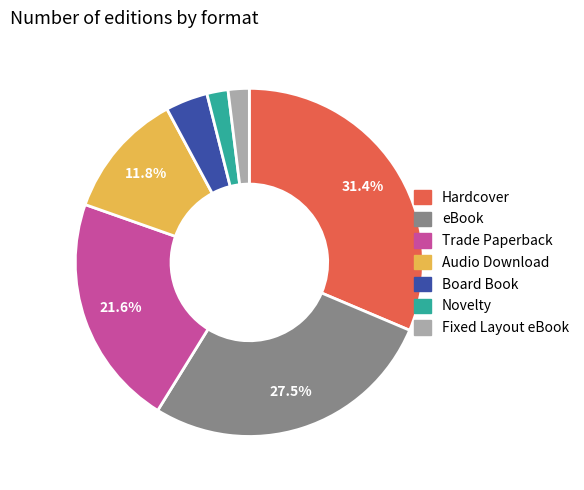

The Audio Download slice represents 12% of the pie. True or false?

True